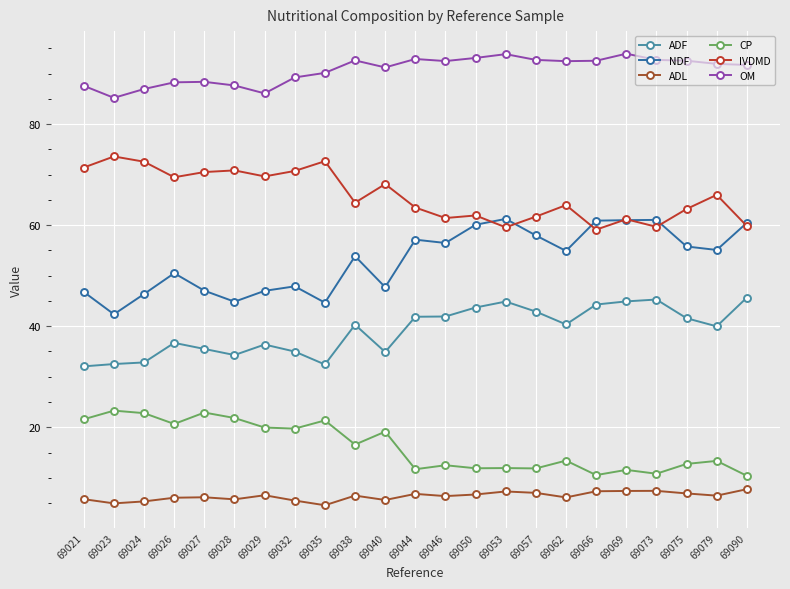

How many lines are shown in the chart?

6